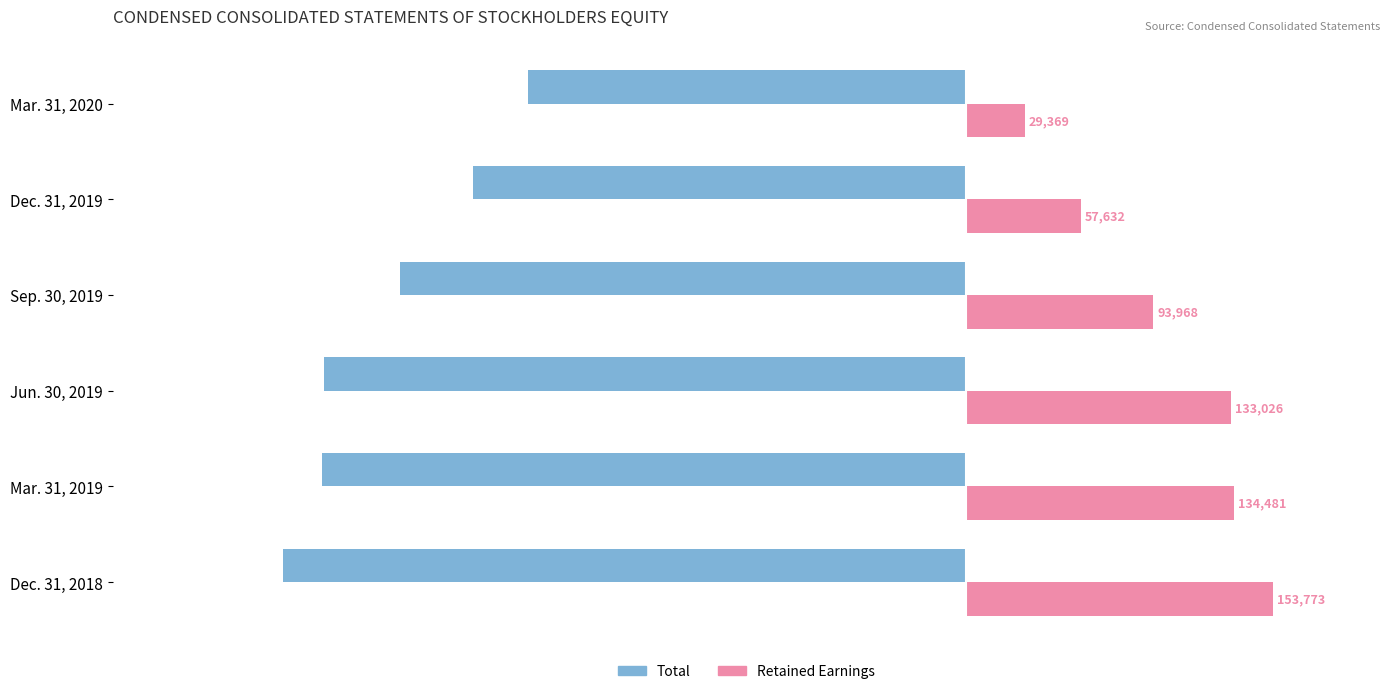

What is the total value across all series at Dec. 31, 2019?

-189695